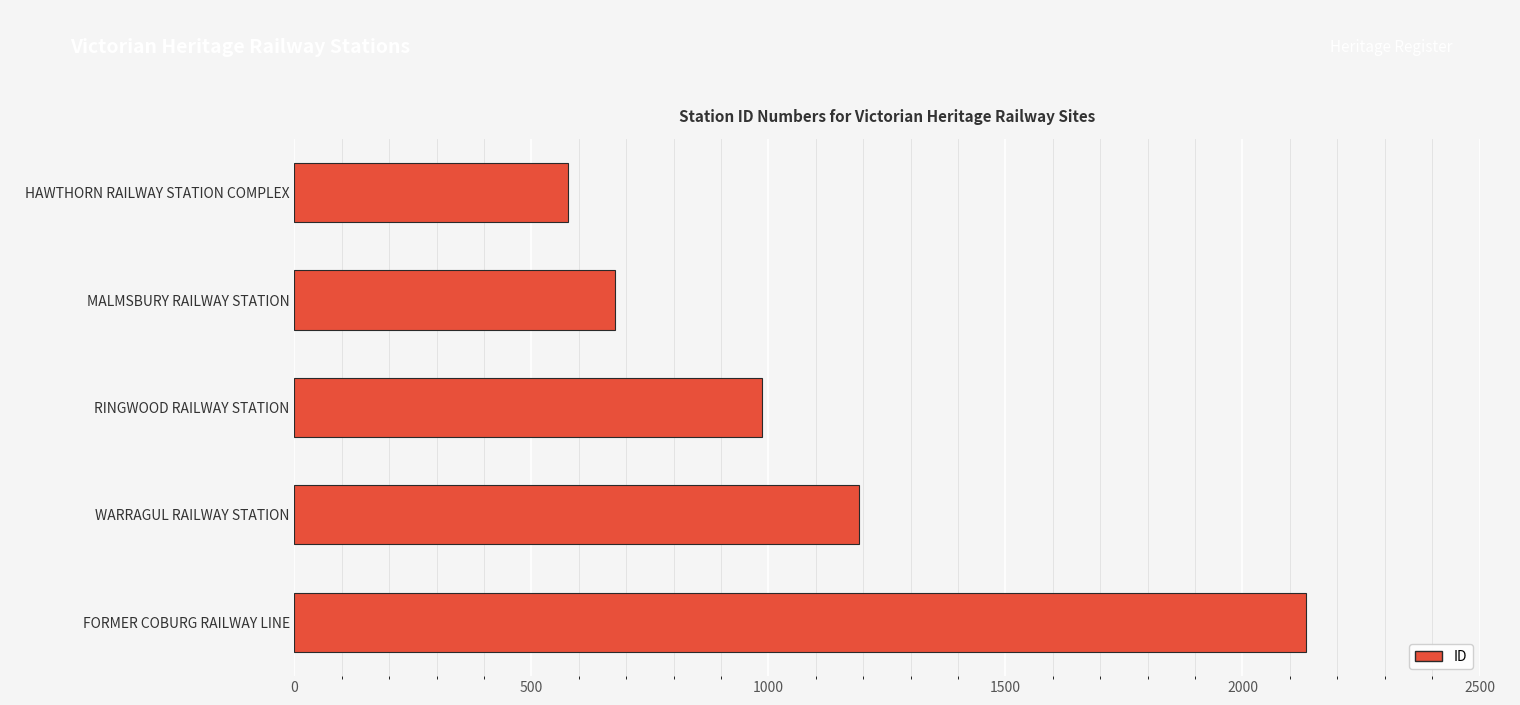

What is the label of the 1st bar from the top?

HAWTHORN RAILWAY STATION COMPLEX